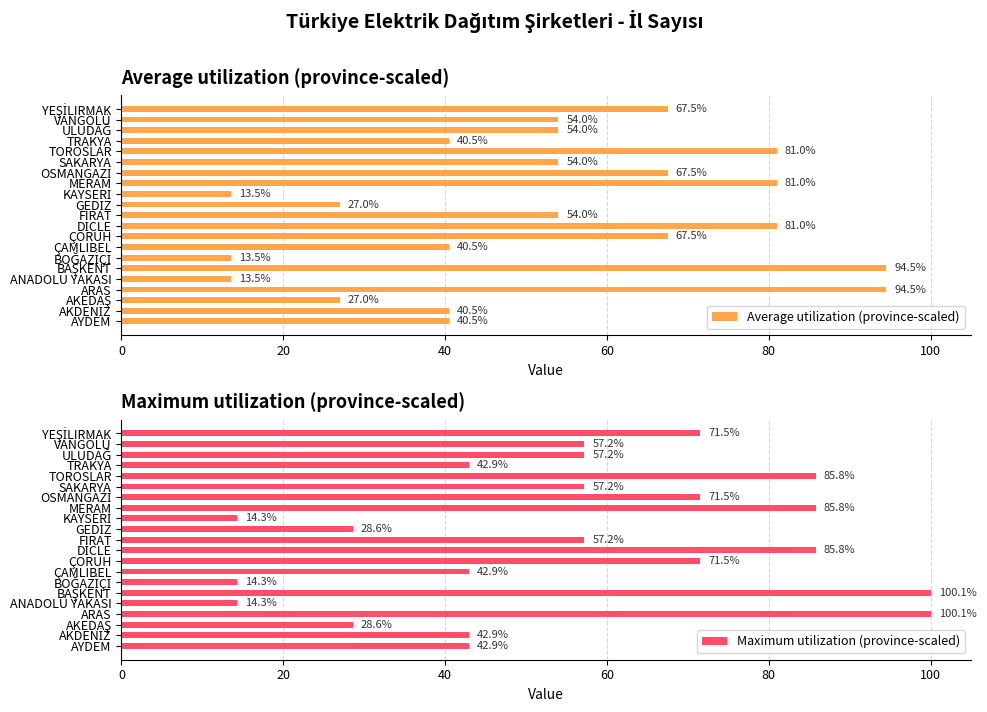

What is the lowest value of the Maximum utilization (province-scaled) series?

14.3